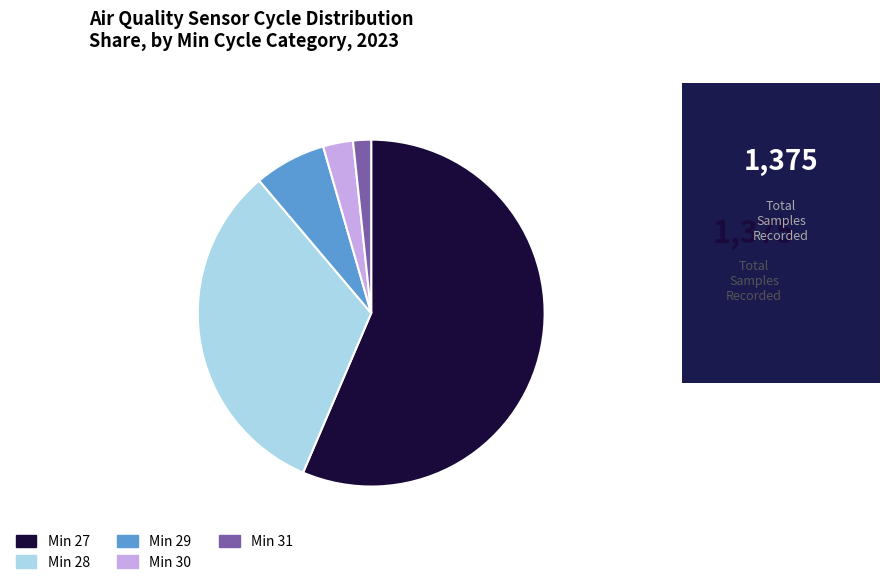

Does any single category account for the majority?

Yes